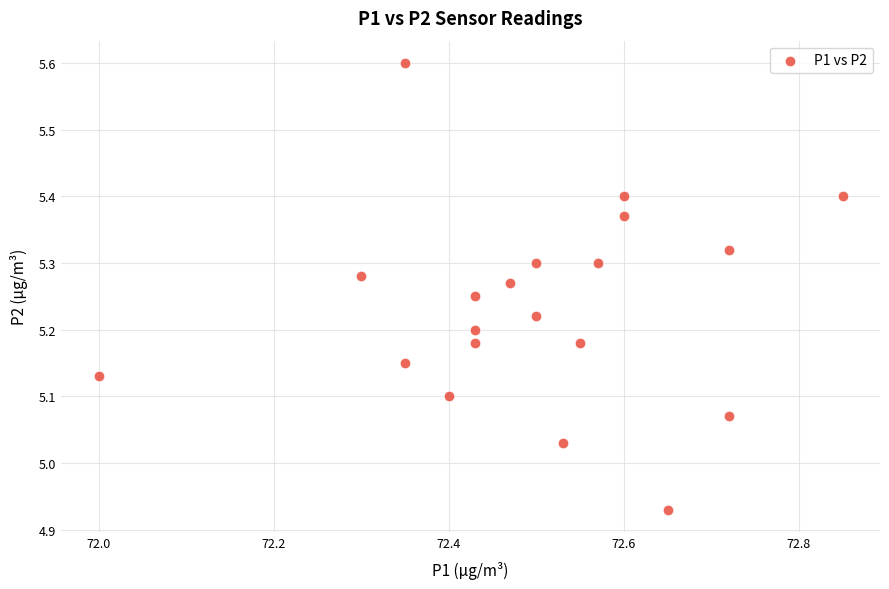

What is the range of Y values (max minus min)?

0.7